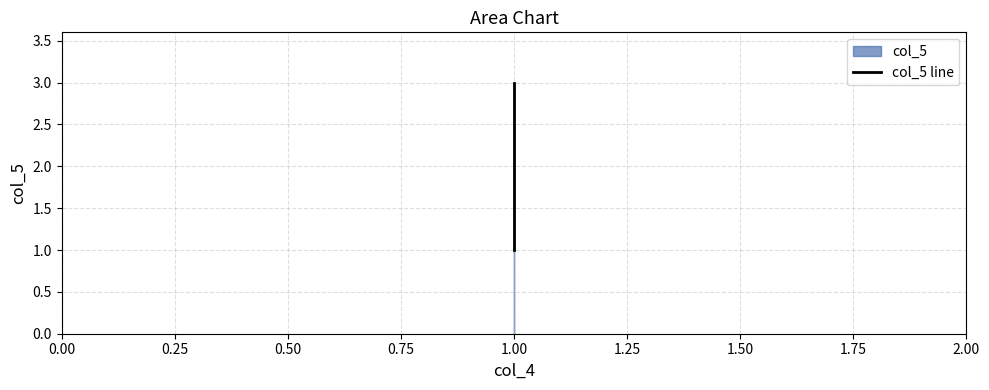

What is the smallest value displayed?

1